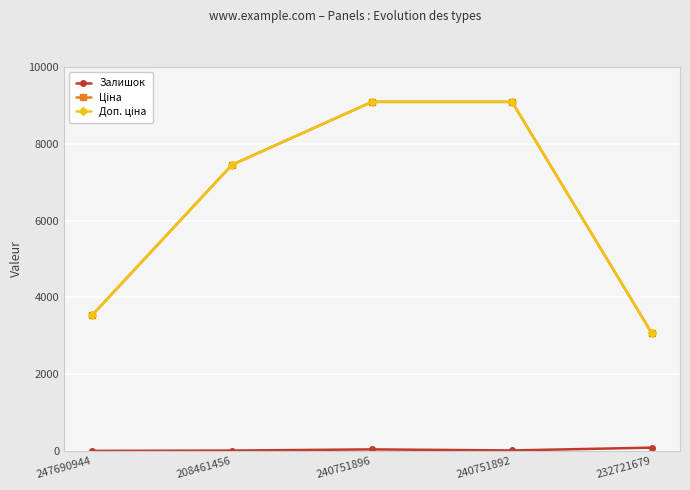

Count the number of data series in this chart.

3